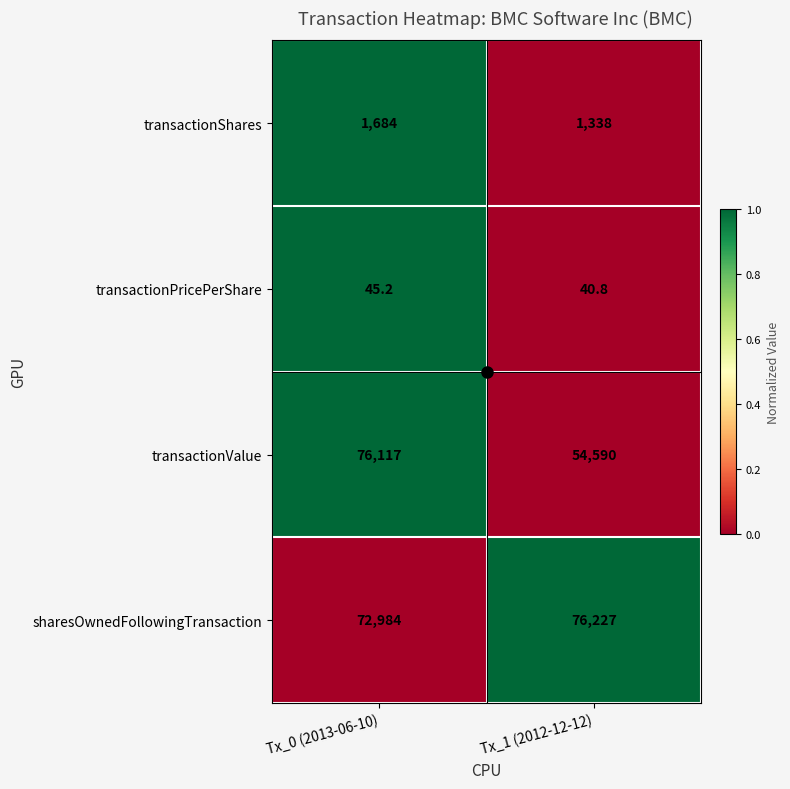

At which category is the sum across all series the highest?

Tx_0 (2013-06-10)